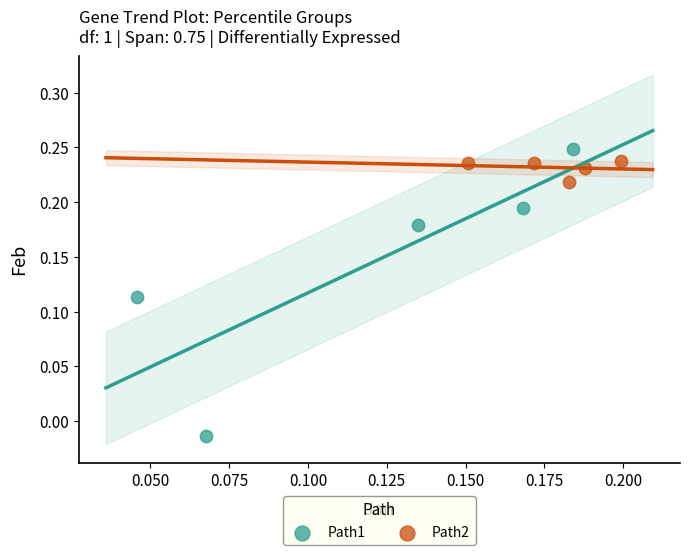

Which series contains the highest Y value?

Path1